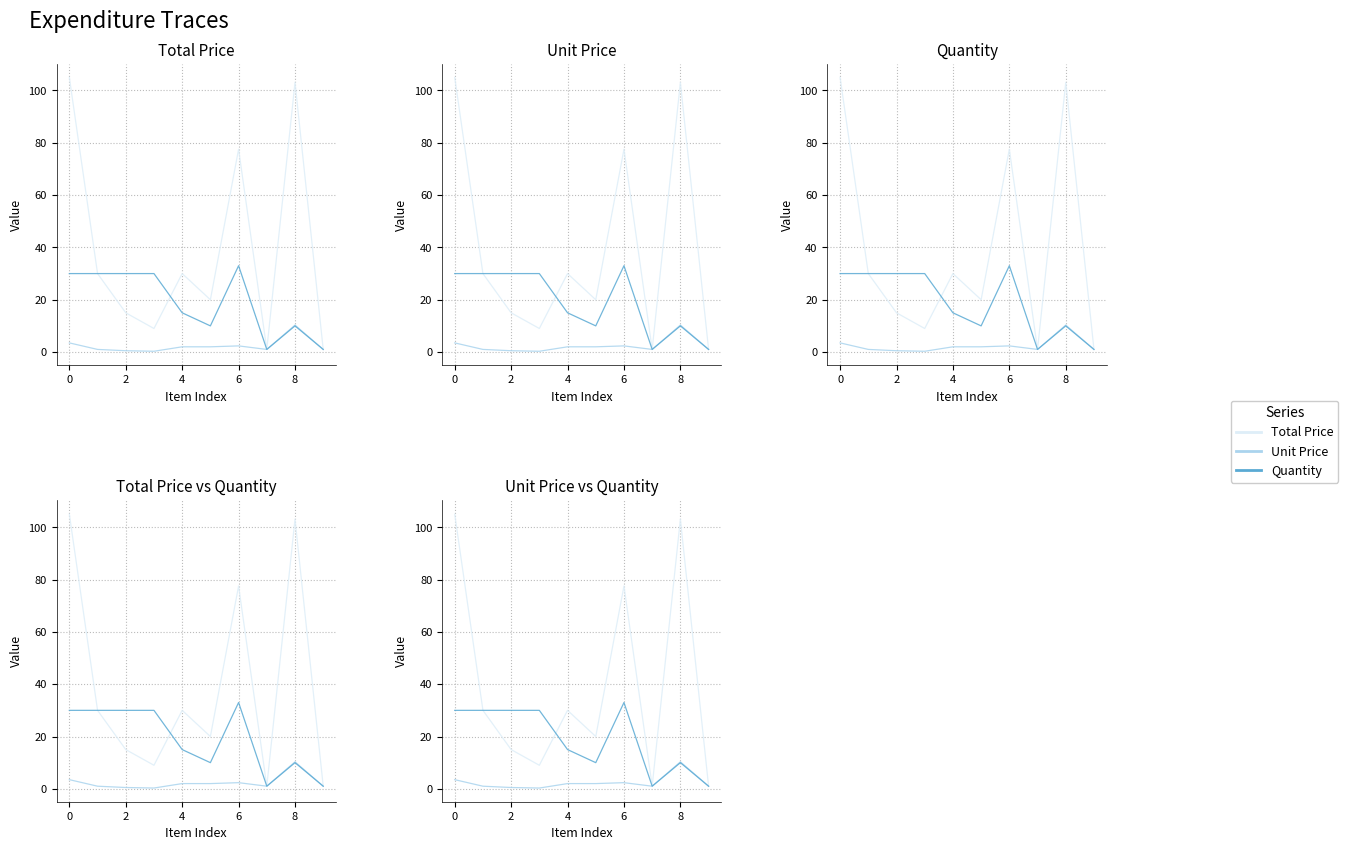

True or false: Unit Price and Quantity intersect in this chart.

False